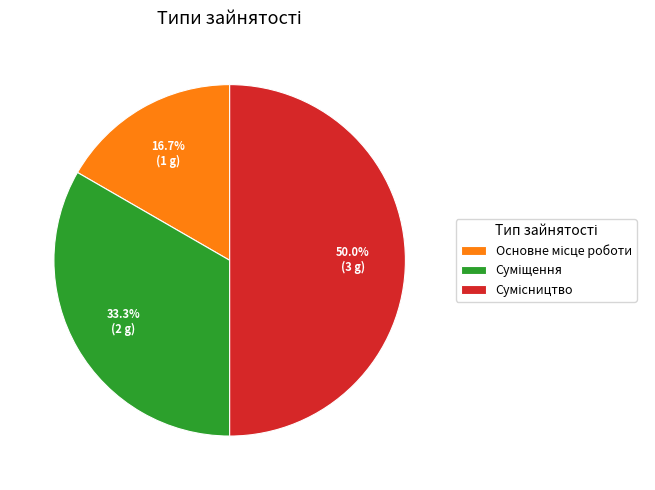

How many slices are in this pie chart?

3